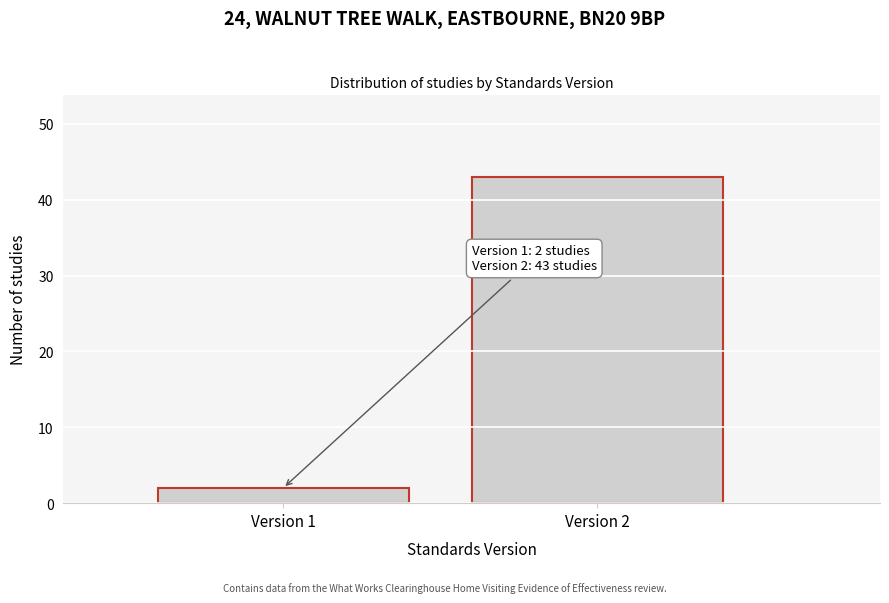

Reading left to right, what are all the values shown in this chart?

2	43